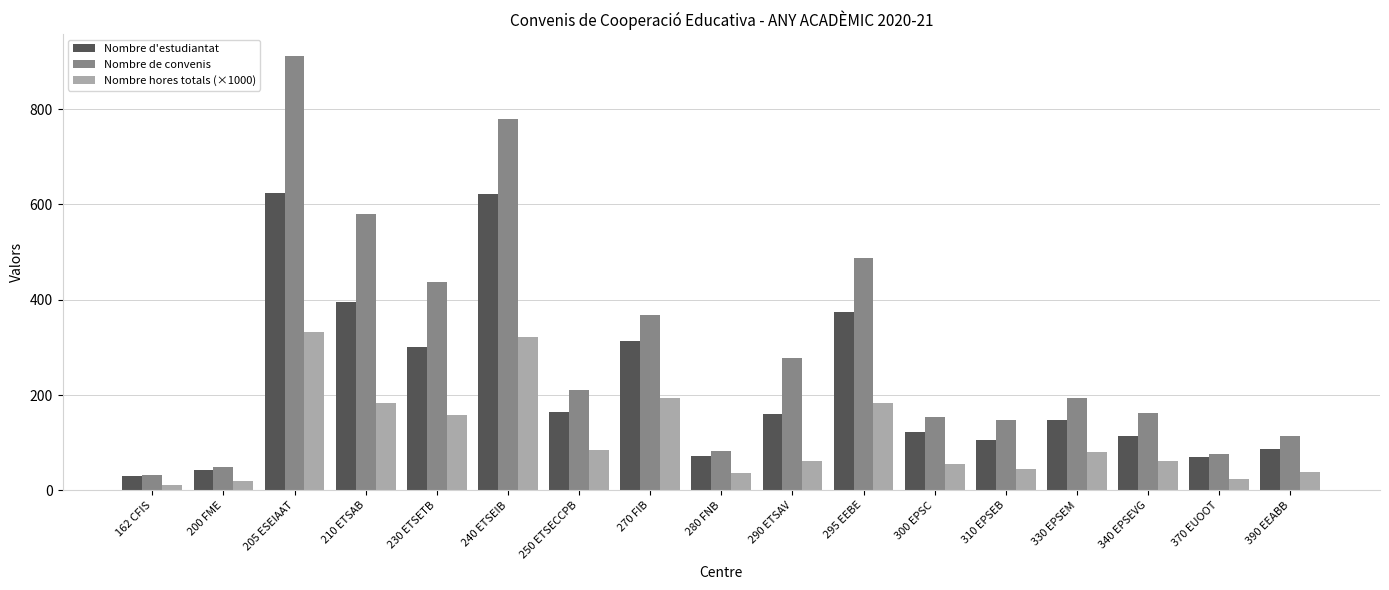

At which category is the sum across all series the highest?

205 ESEIAAT